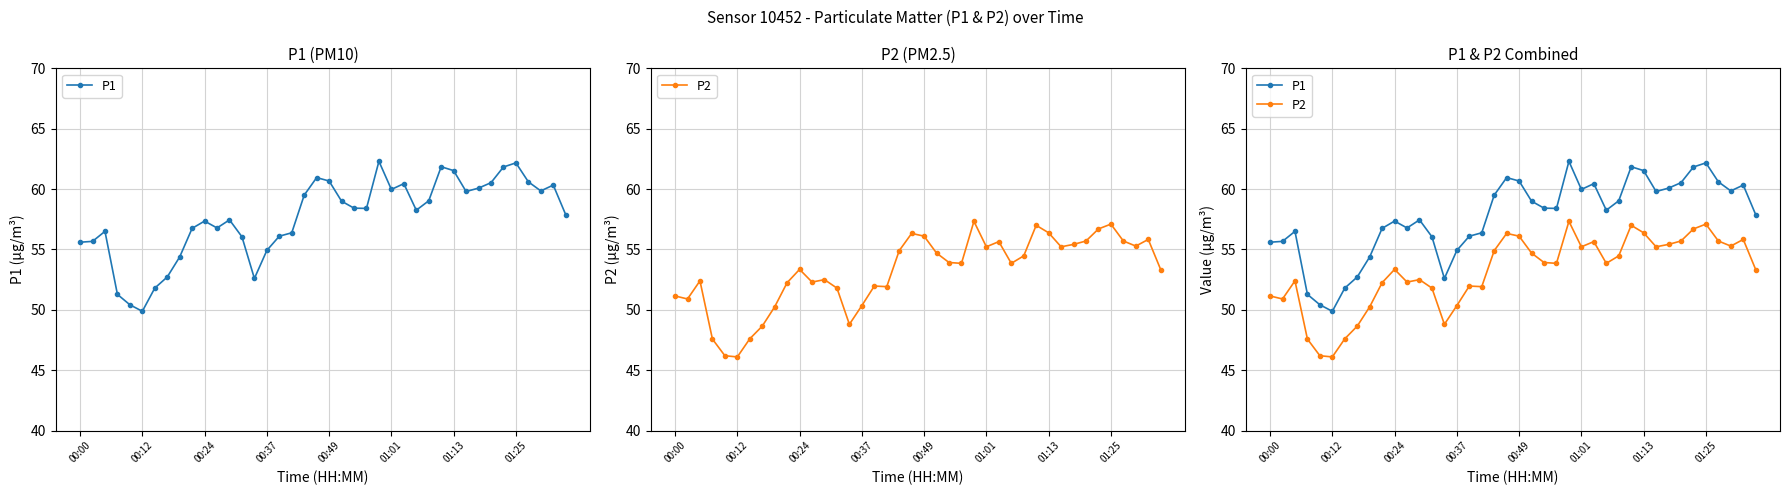

Which series changed the most between 14 and 31?

P1